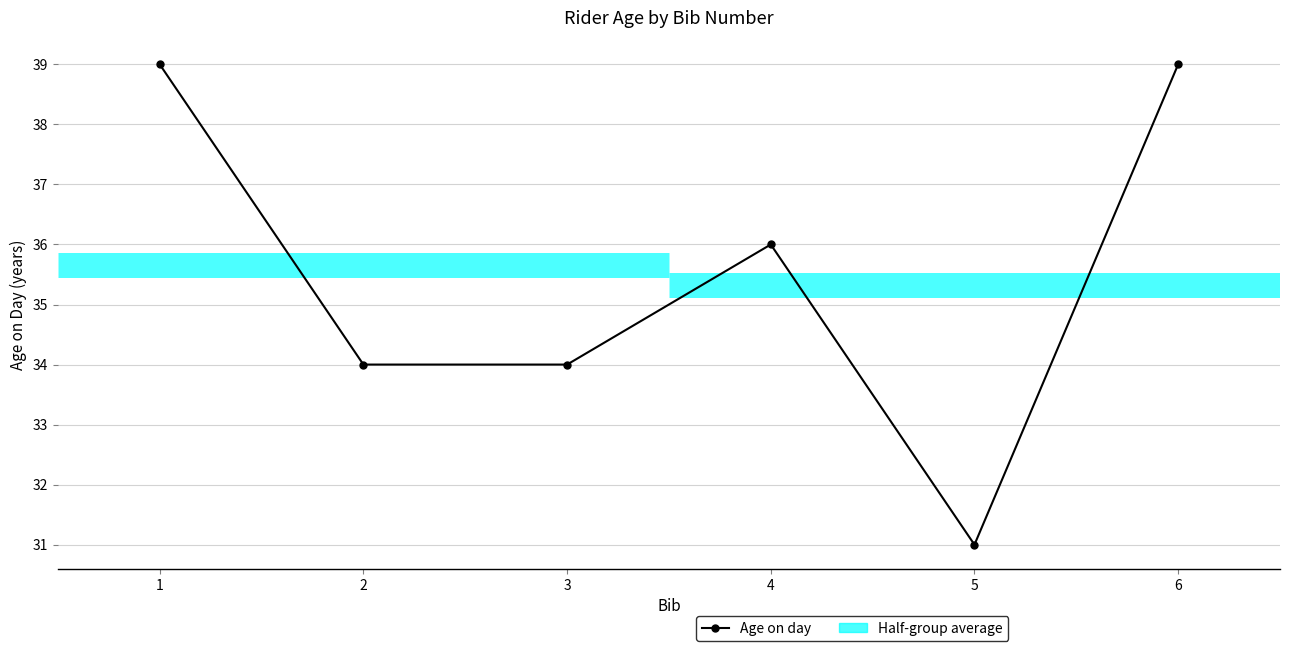

Reading left to right, list all the values displayed in this chart.

1=39	2=34	3=34	4=36	5=31	6=39